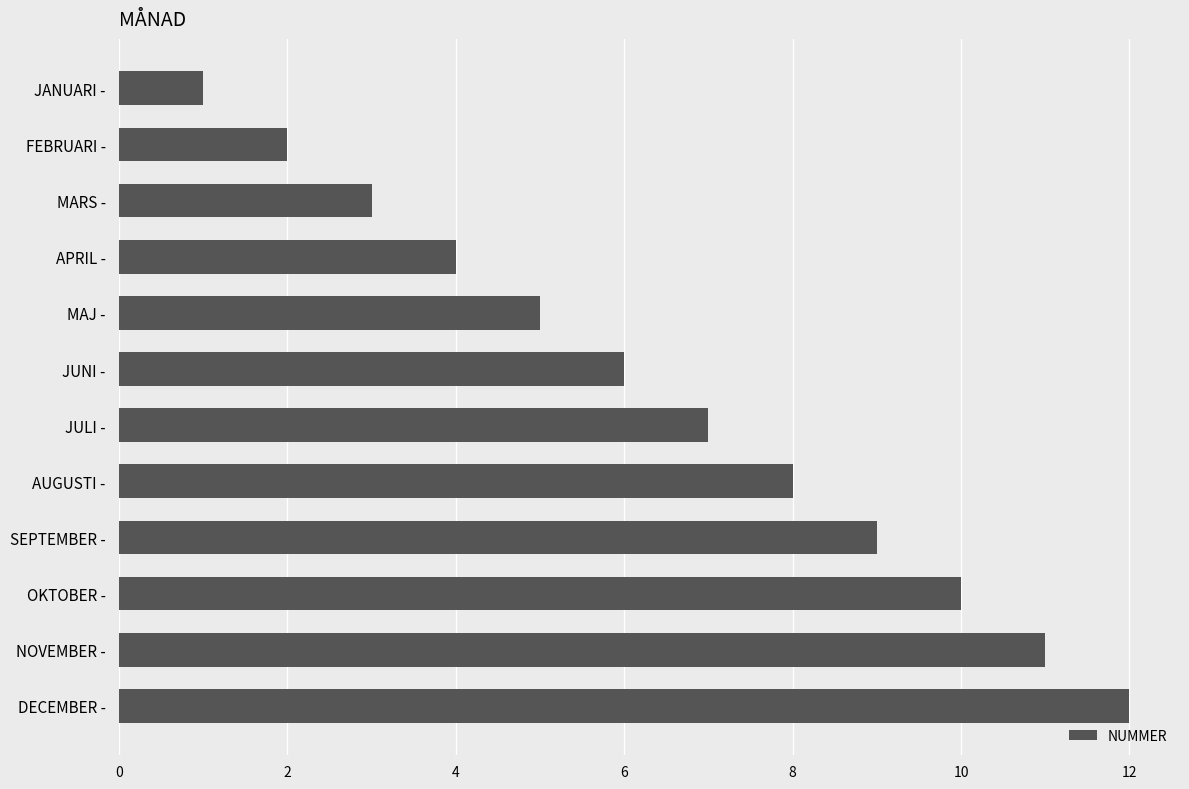

Rank the categories by value from highest to lowest.

DECEMBER -, NOVEMBER -, OKTOBER -, SEPTEMBER -, AUGUSTI -, JULI -, JUNI -, MAJ -, APRIL -, MARS -, FEBRUARI -, JANUARI -